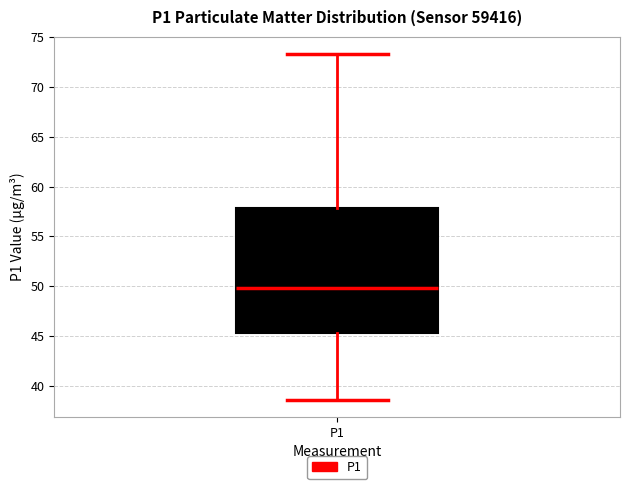

Read this box plot against the y-axis: the position of the median line, the range covered by the box, and the ends of both whiskers. The values are not printed on the chart, so give them approximately, as read against the axis.

median 50.0, box 45.5 to 58.0, whiskers 38.5 to 73.5